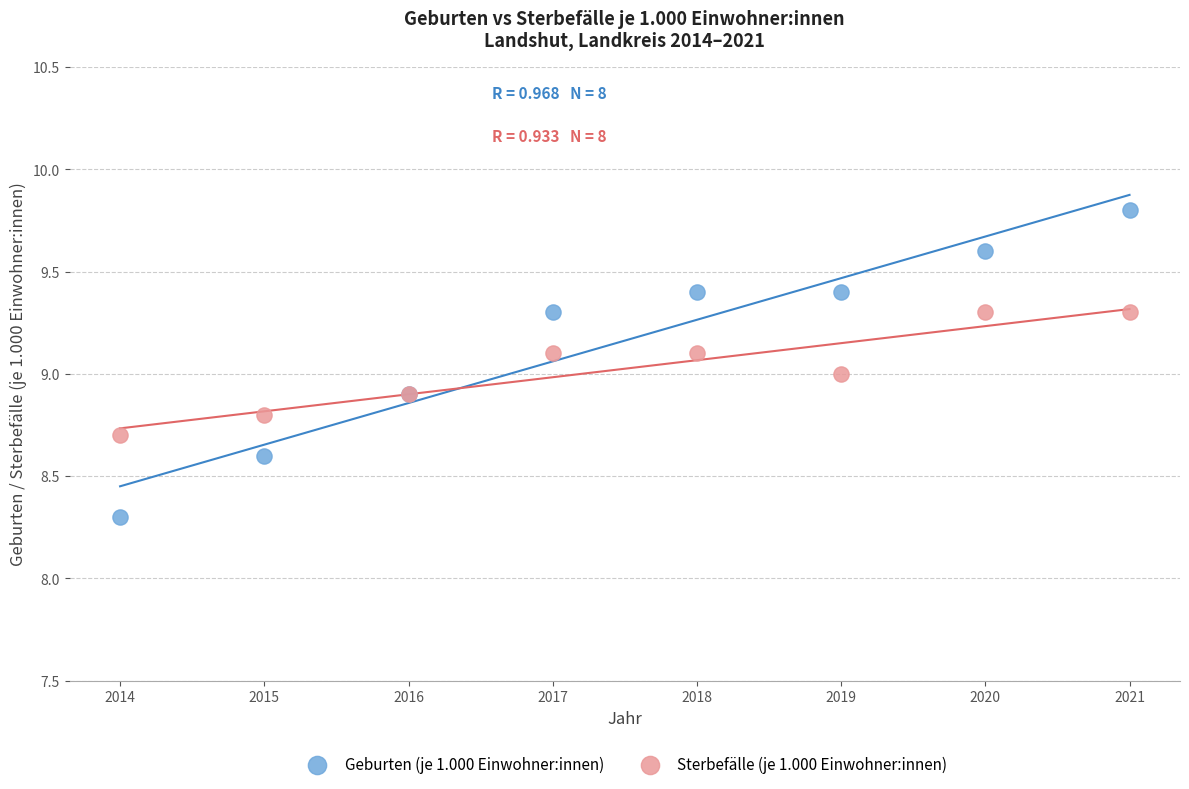

Which series contains the highest Y value?

Geburten (je 1.000 Einwohner:innen)